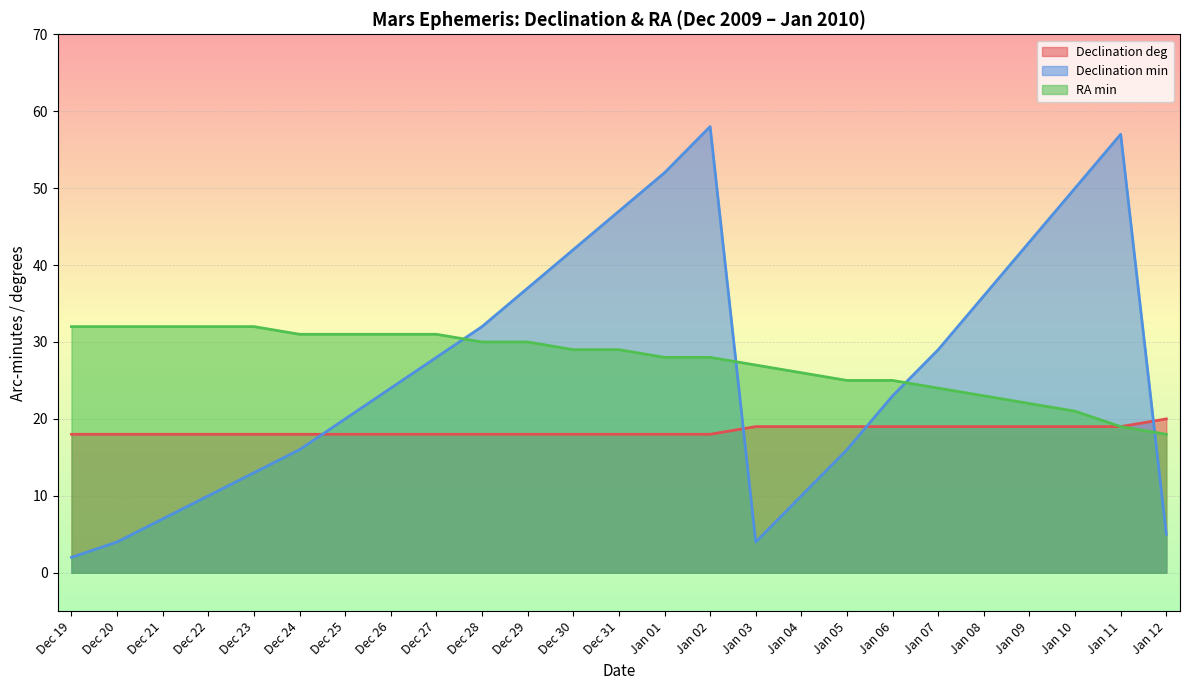

True or false: Declination deg has a value of 31 at Dec 28.

False